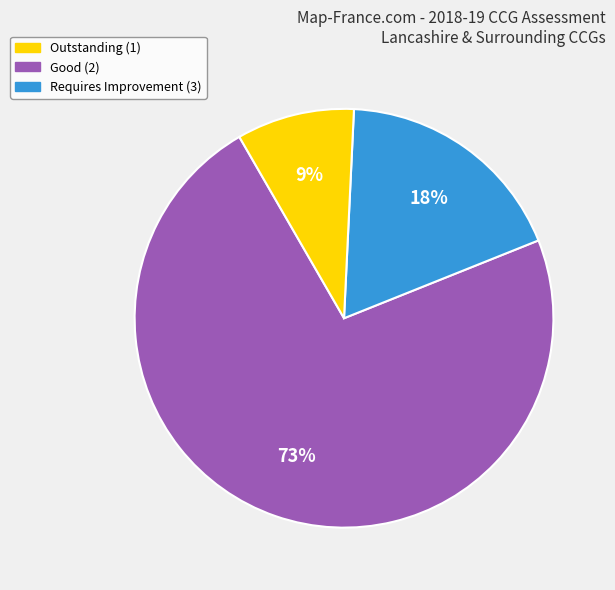

Is there a majority slice in this chart?

Yes